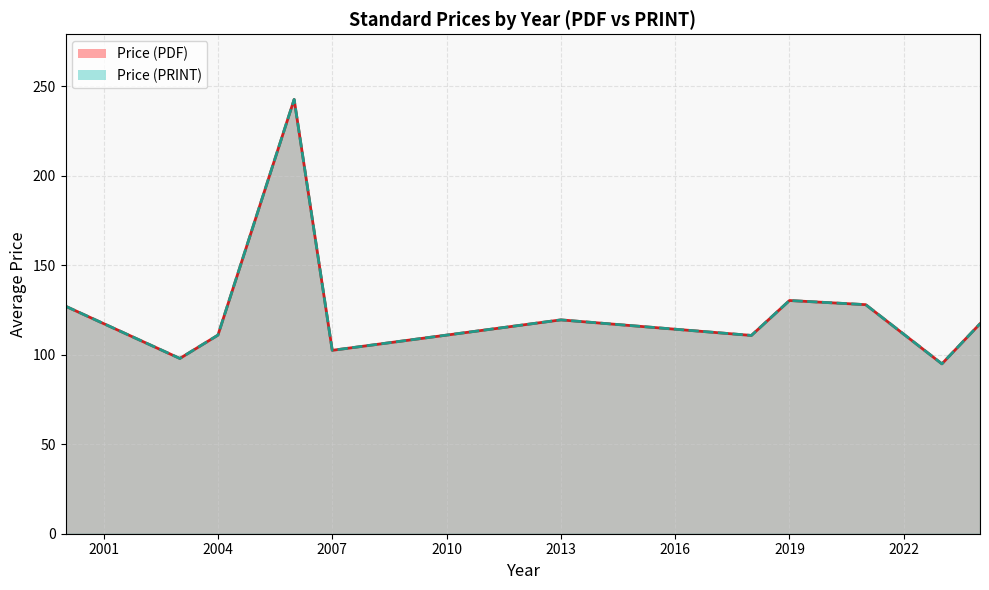

True or false: Price (PDF) and Price (PRINT) cross at least once.

False